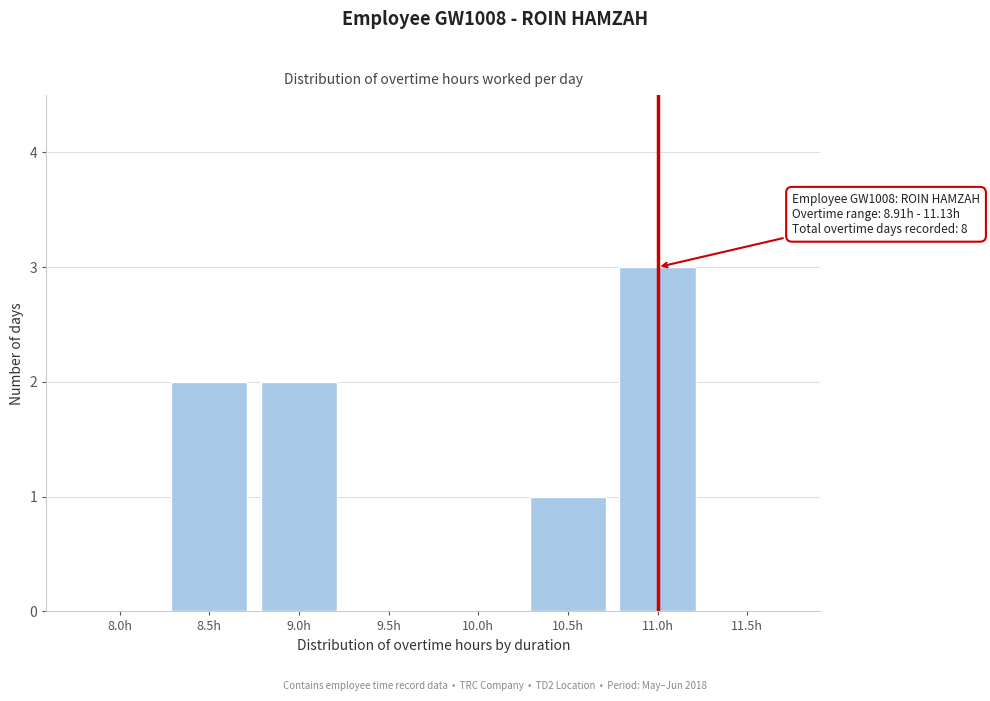

Reading right to left, list all the values displayed in this chart.

11.5h=0	11.0h=3	10.5h=1	10.0h=0	9.5h=0	9.0h=2	8.5h=2	8.0h=0